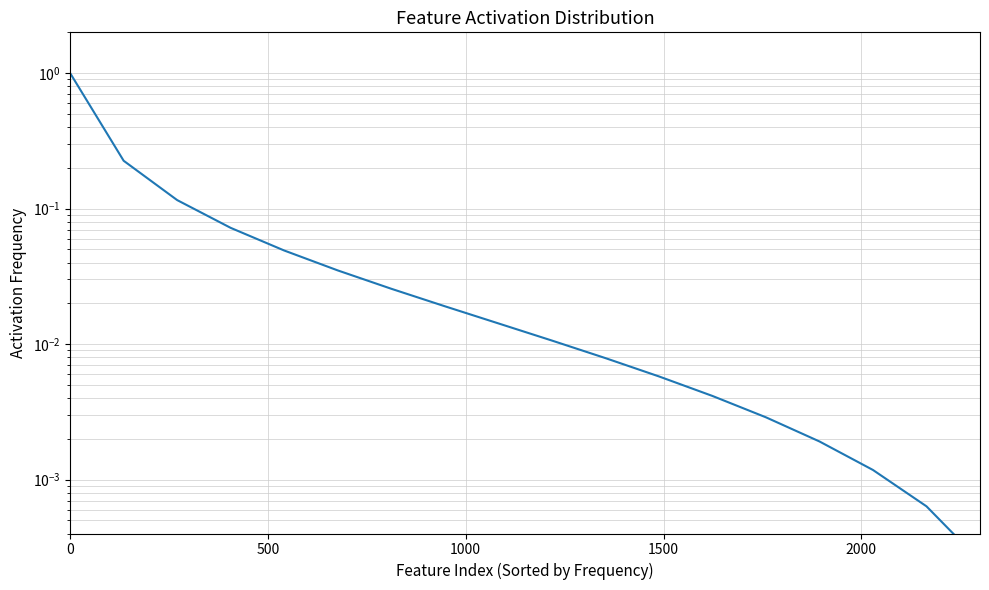

True or false: the data shows 0.0 at 10.

False